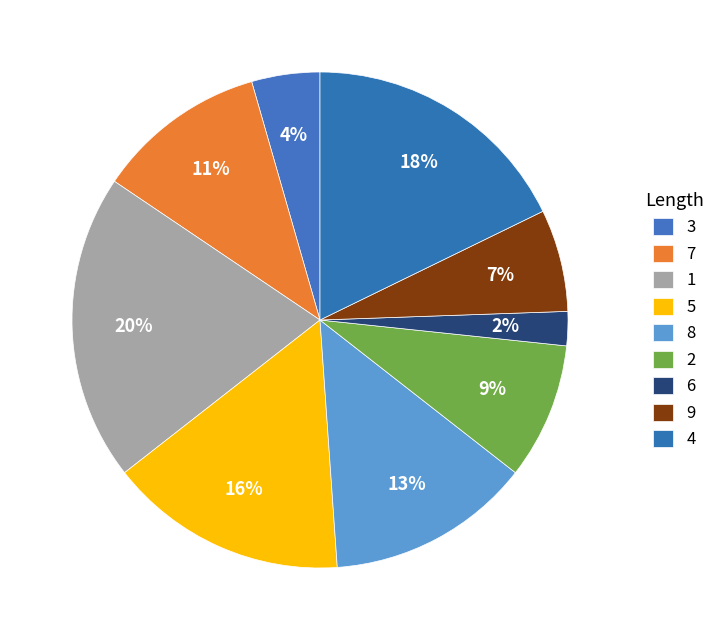

How many segments does this pie chart have?

9